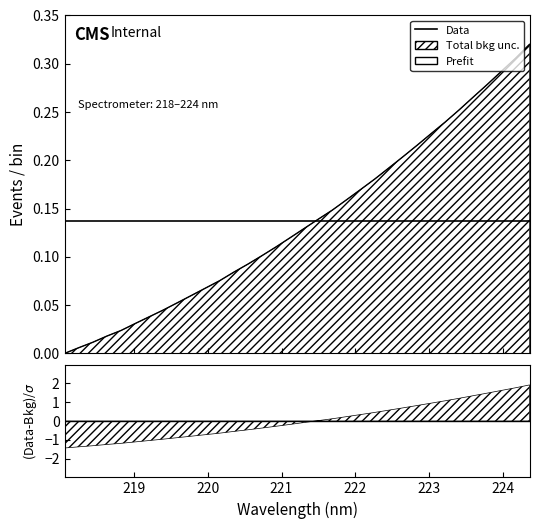

How many data points does each series have?

34